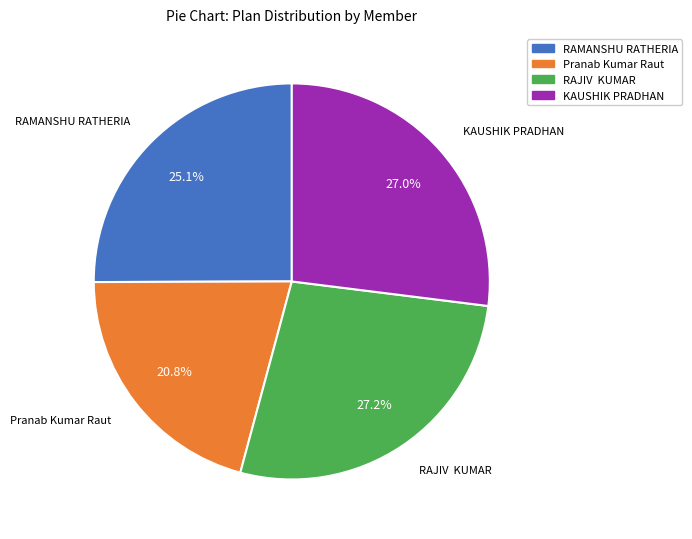

To the nearest percent, what is the average slice percentage?

25%